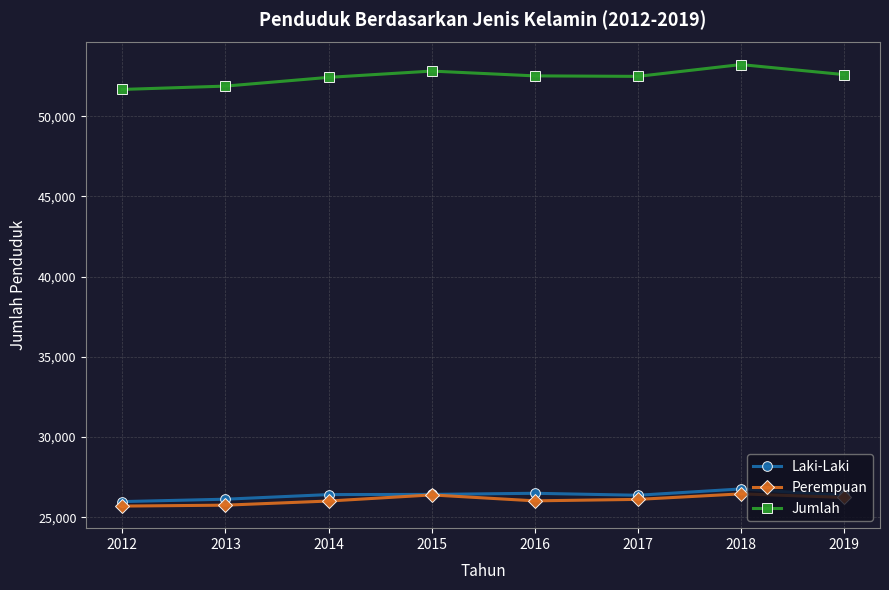

What is the maximum value shown in the chart?

53224